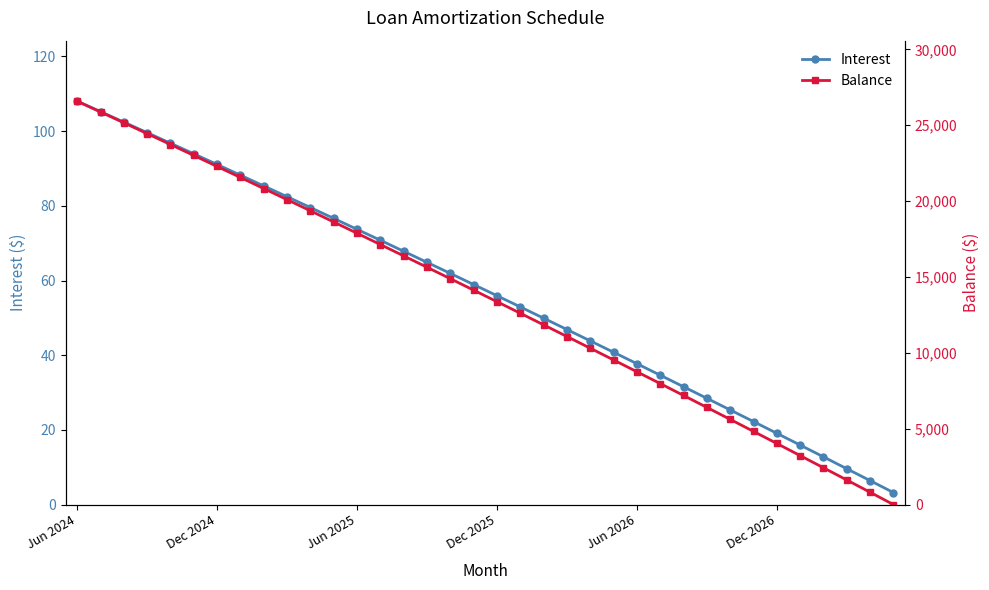

Is it true that Balance equals 8879.4 at 14?

False